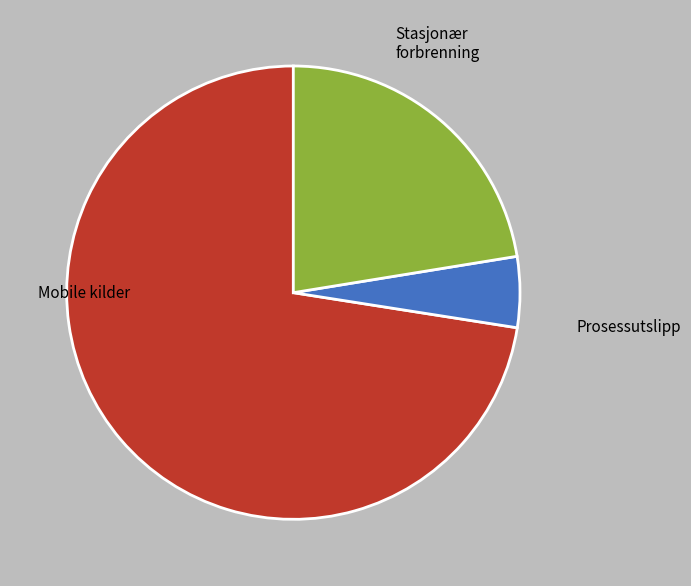

Is there a majority slice in this chart?

Yes